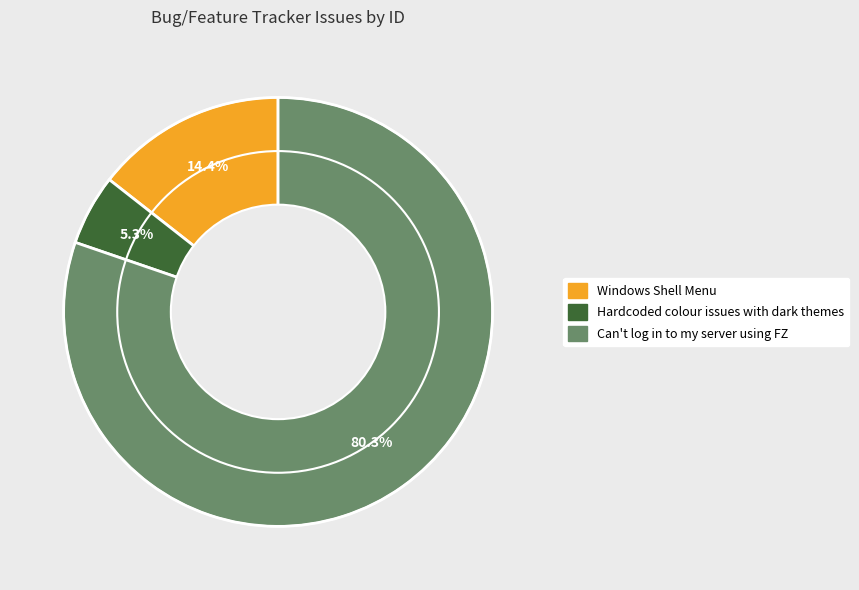

Is Windows Shell Menu the majority of the pie?

No